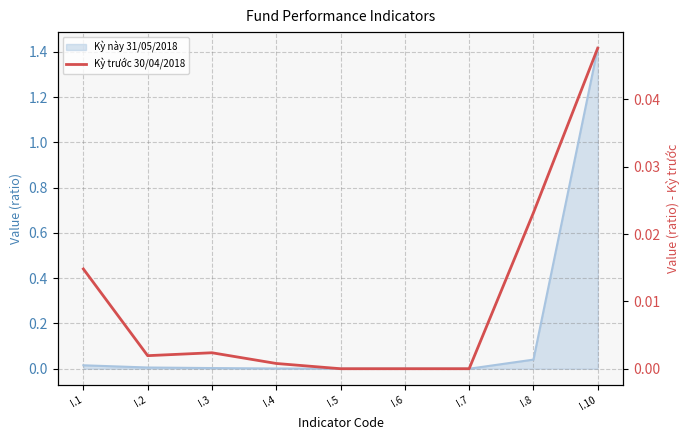

How many categories are shown in the chart?

9